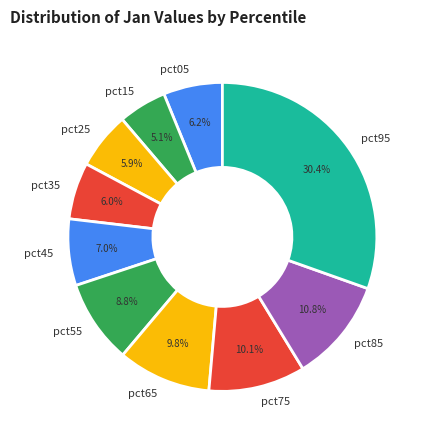

True or false: pct35 accounts for 12% of the total.

False